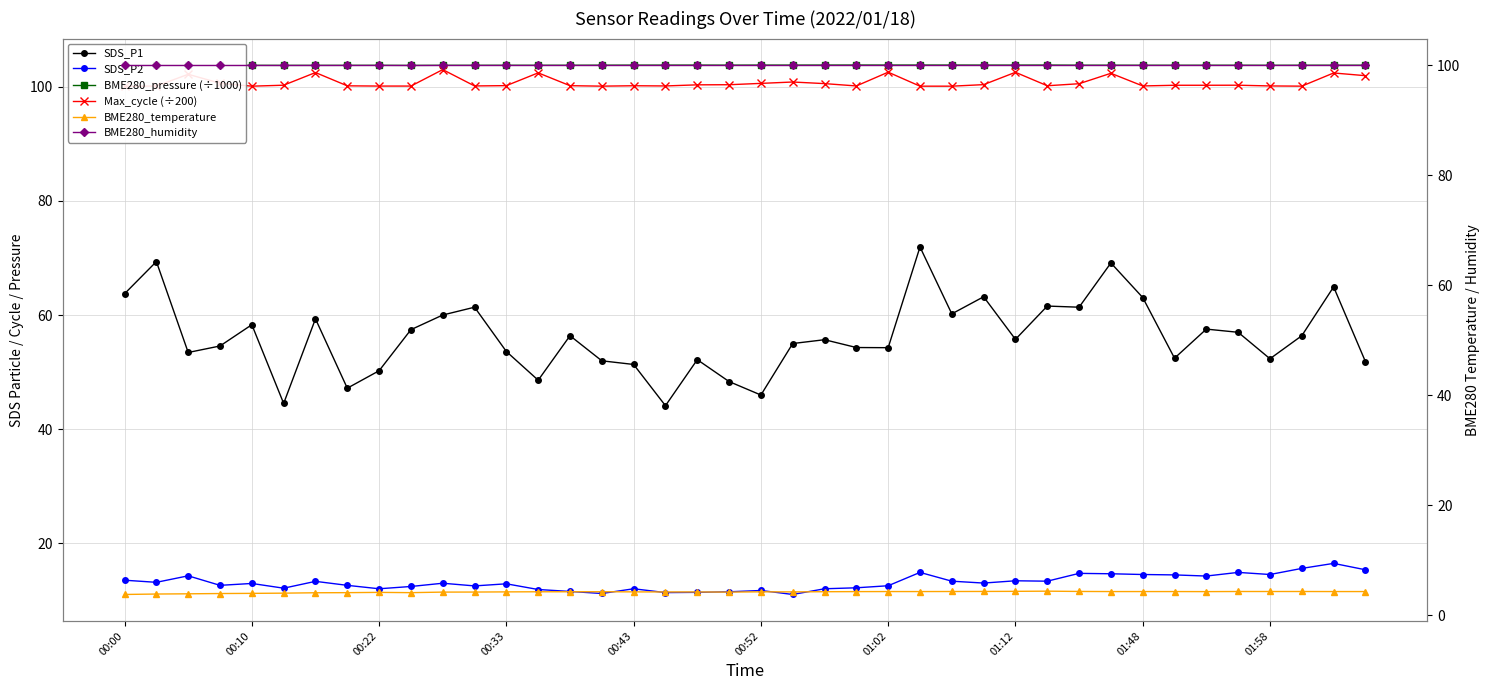

What is the highest value of the Max_cycle (÷200) series?

103.0